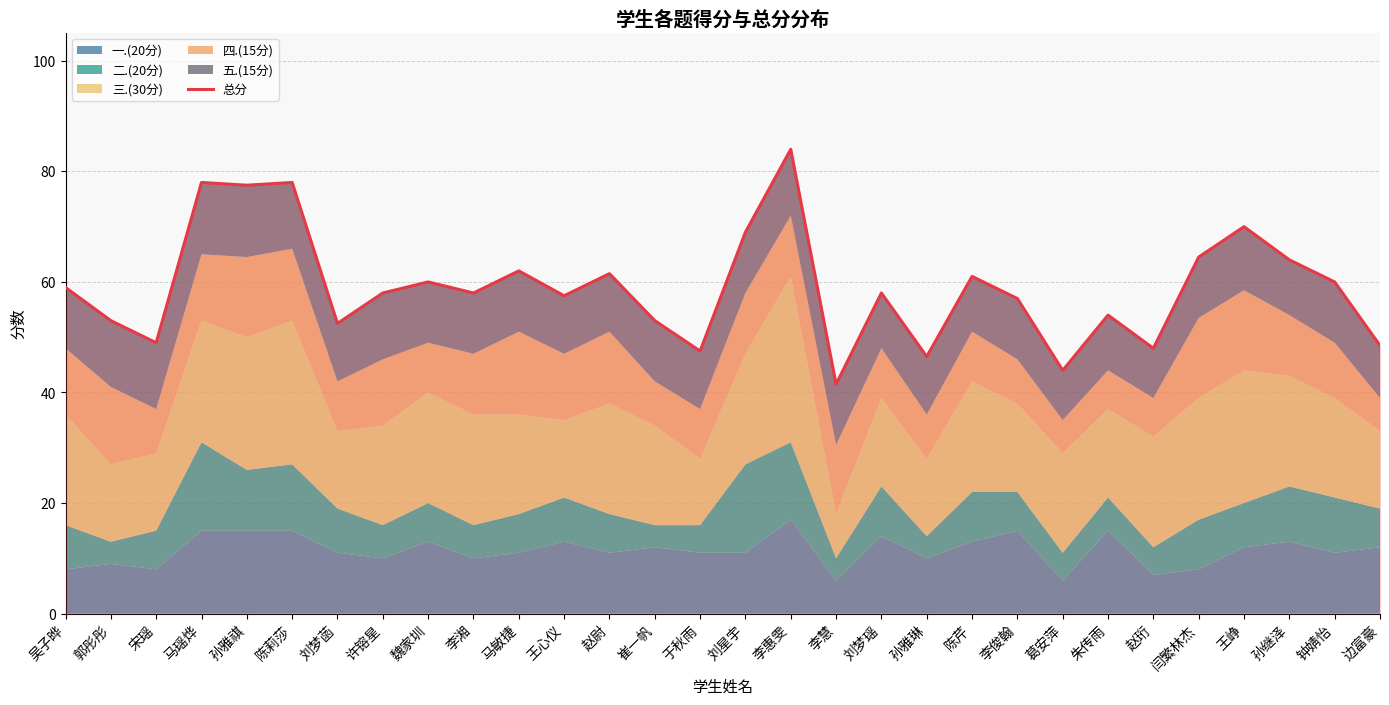

What position from the left is 李湘?

10